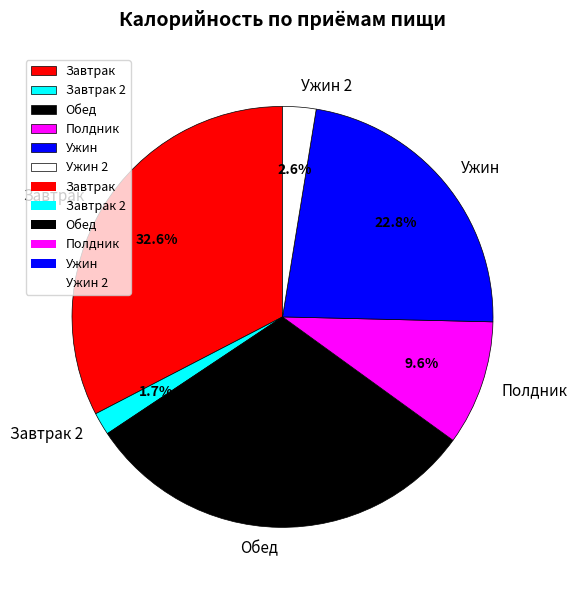

Rank the categories by value from highest to lowest.

Завтрак, Обед, Ужин, Полдник, Ужин 2, Завтрак 2